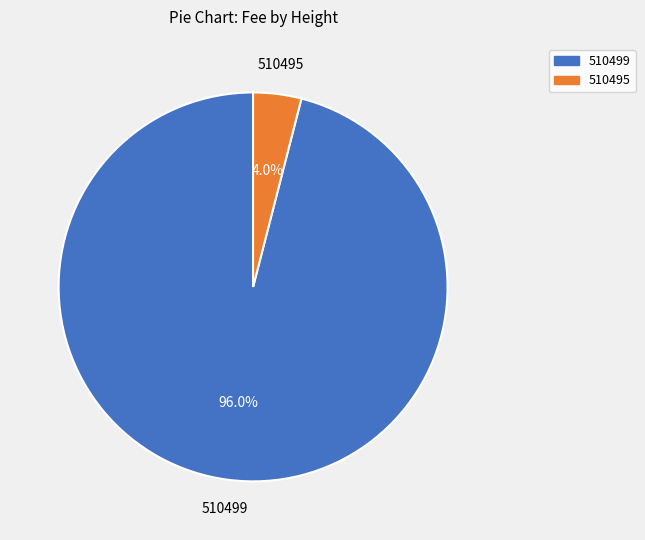

Does any single category account for the majority?

Yes